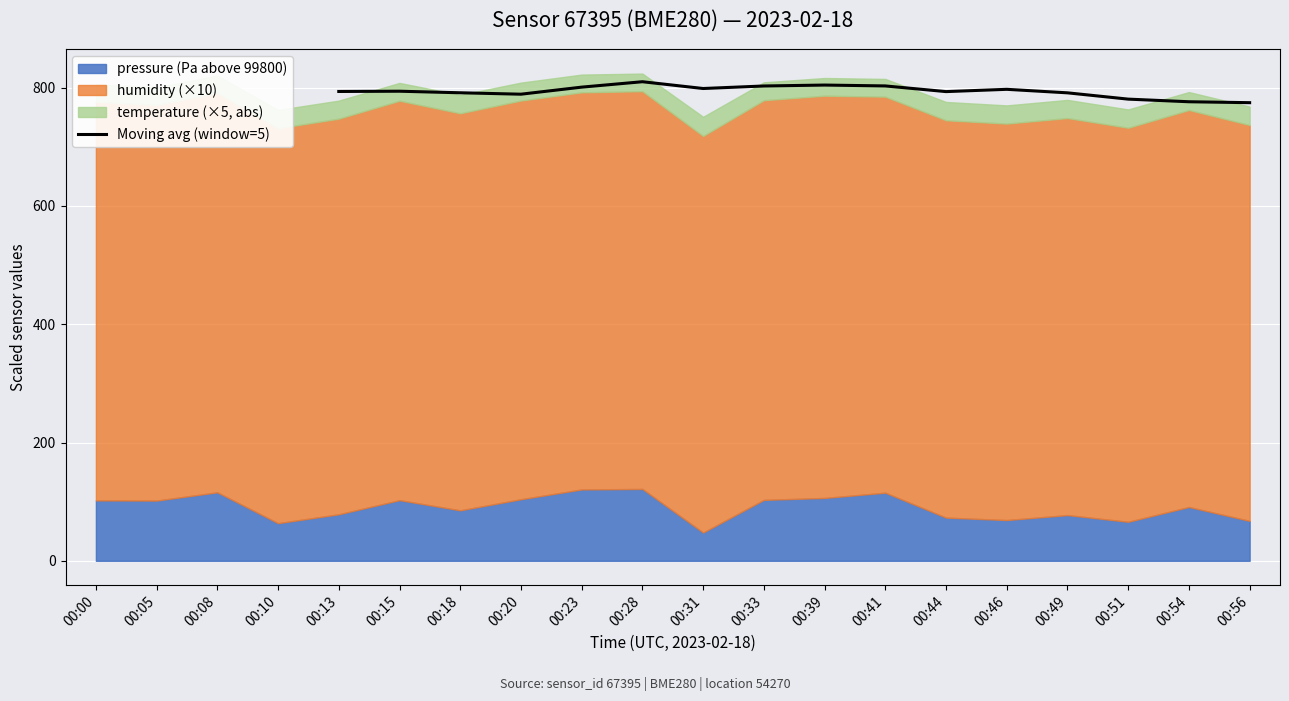

How many lines are shown in the chart?

1